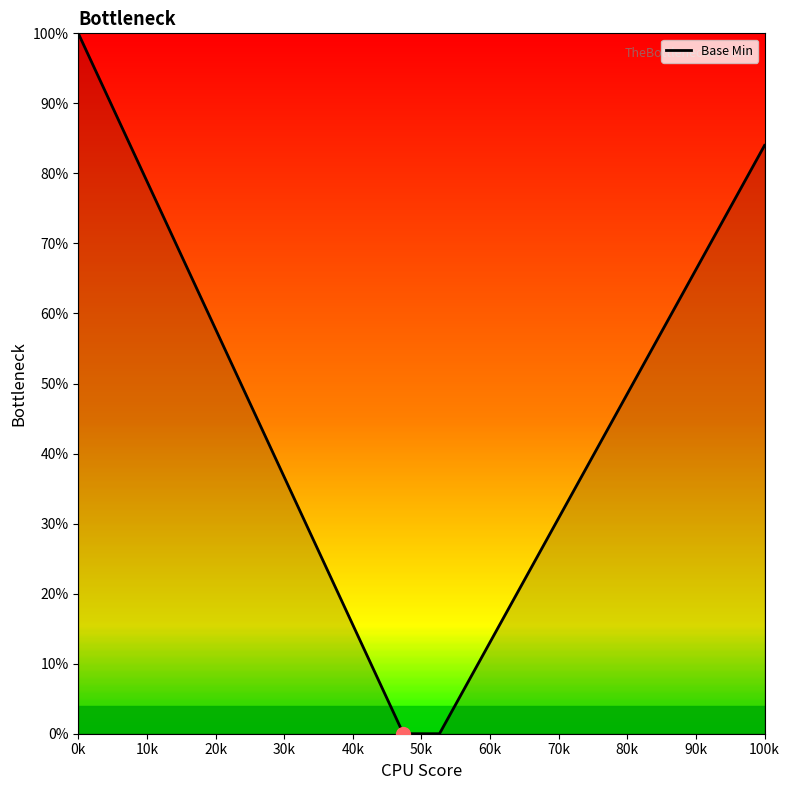

What is the greatest value displayed?

100.0